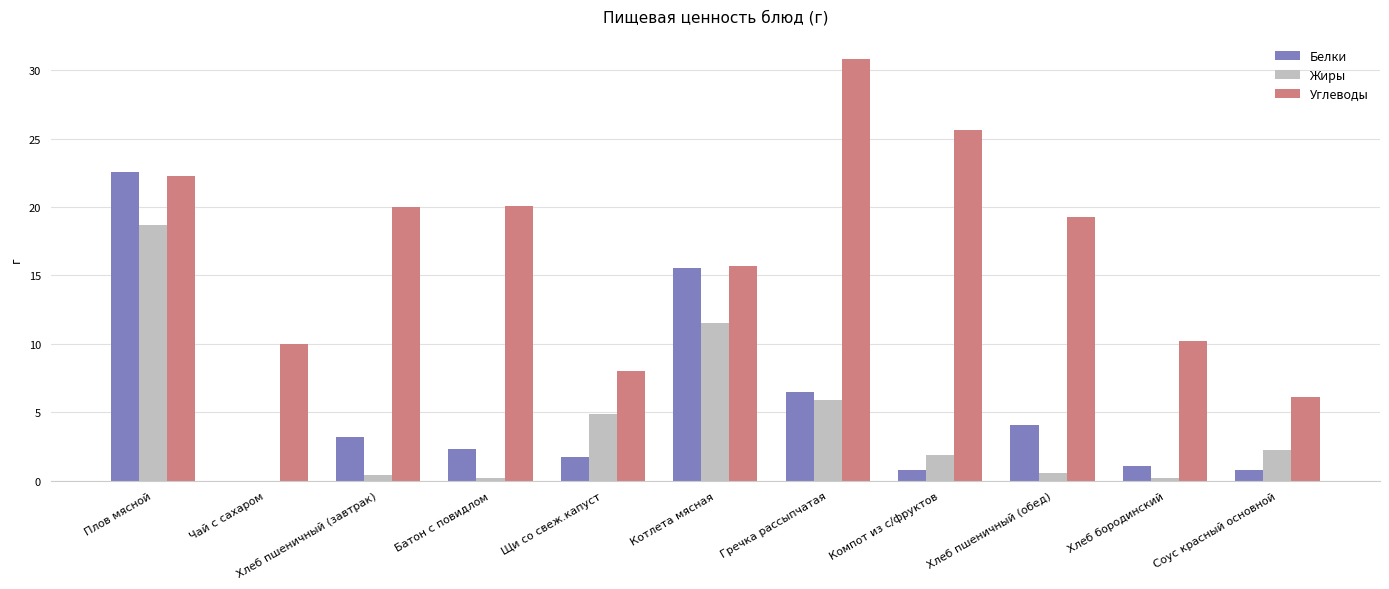

What is the maximum value shown in the chart?

30.8